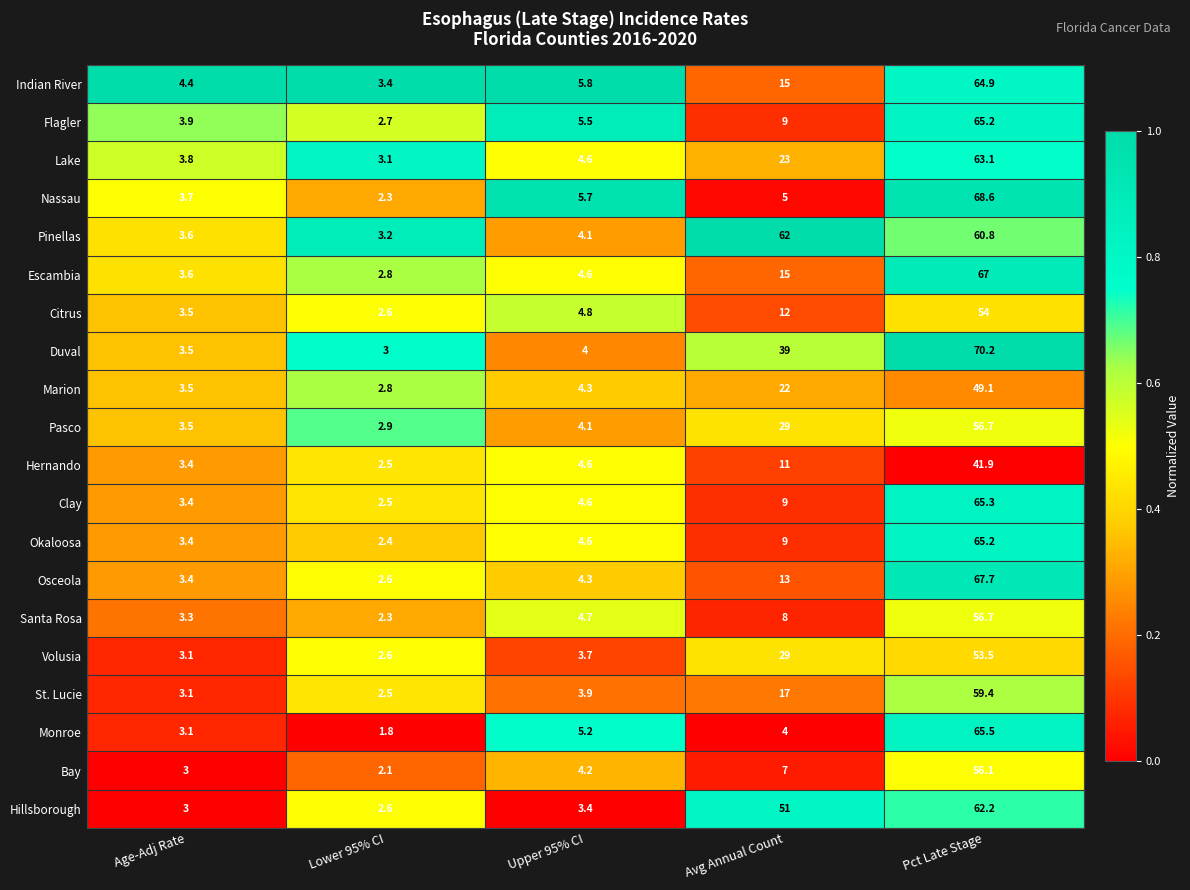

Which label corresponds to the largest value in the chart?

Pct Late Stage